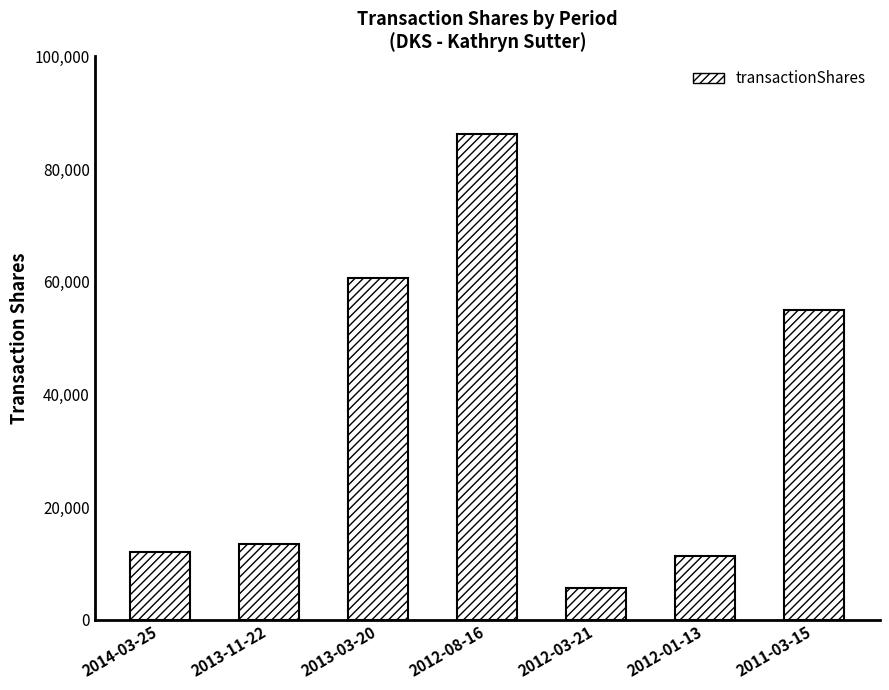

What is the value of the 1st bar from the left?

11992